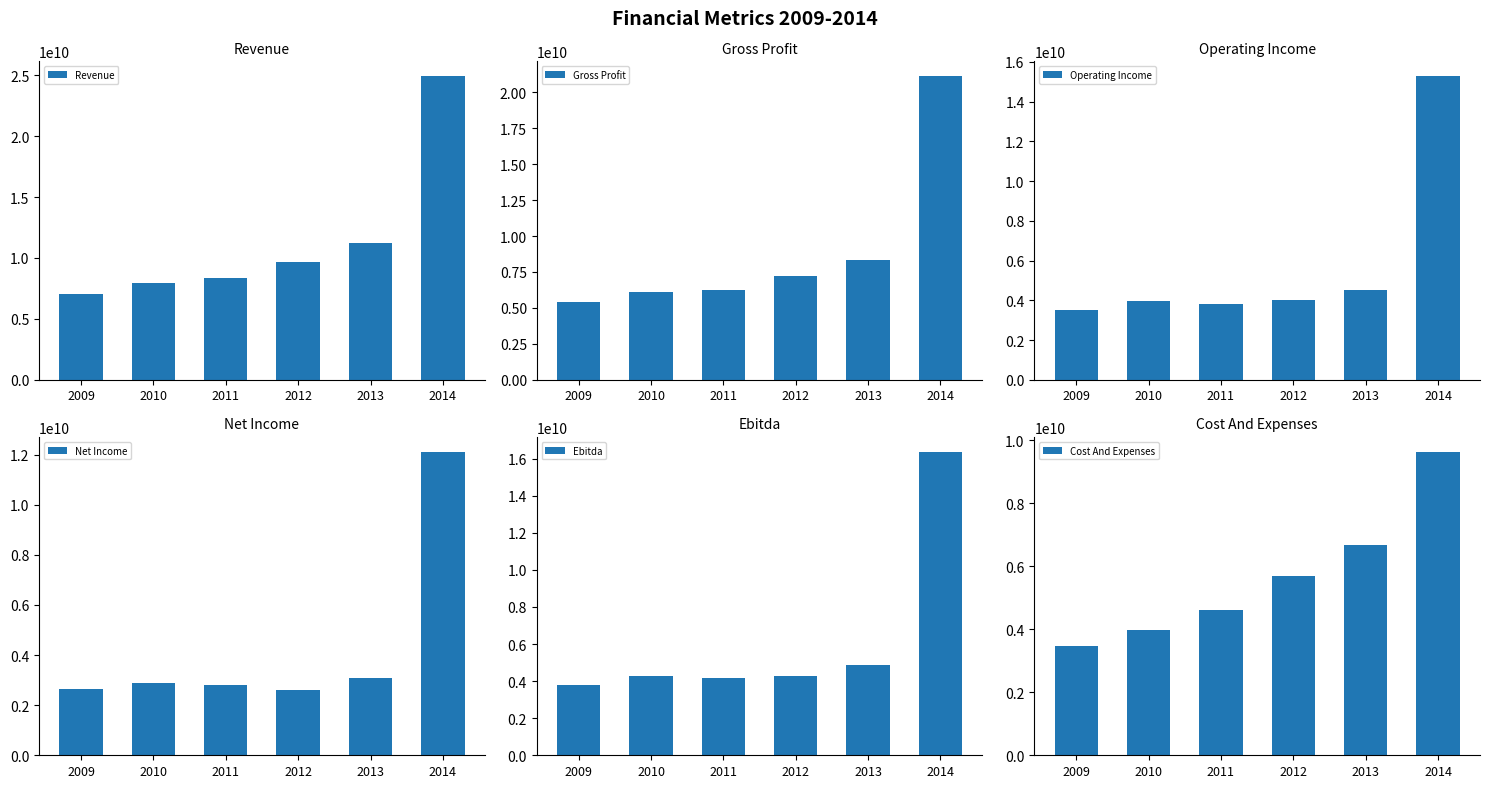

Between 2010 and 2014, which series saw the biggest shift?

Revenue